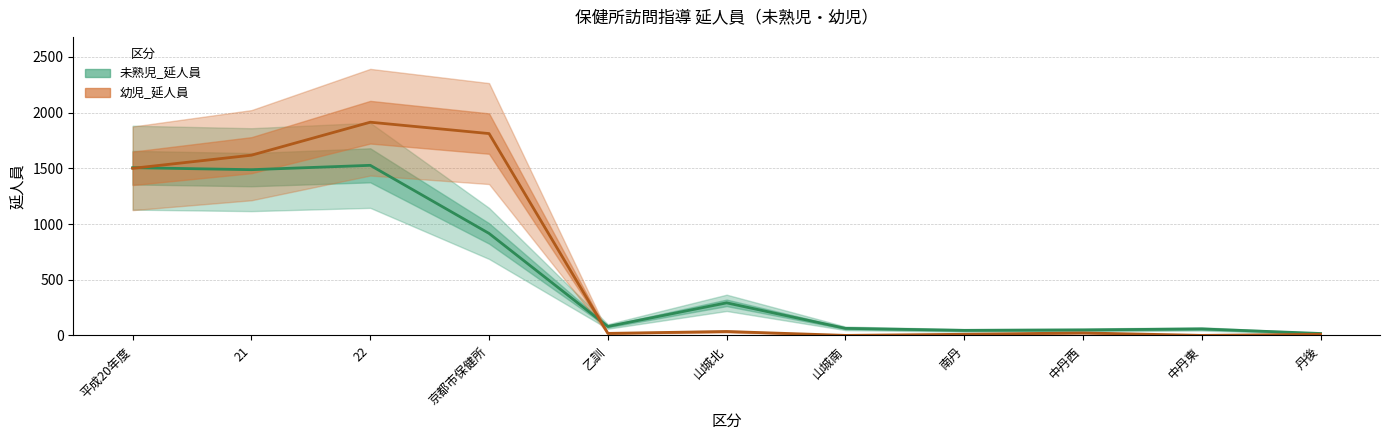

What is the maximum value for 未熟児_延人員?

1527